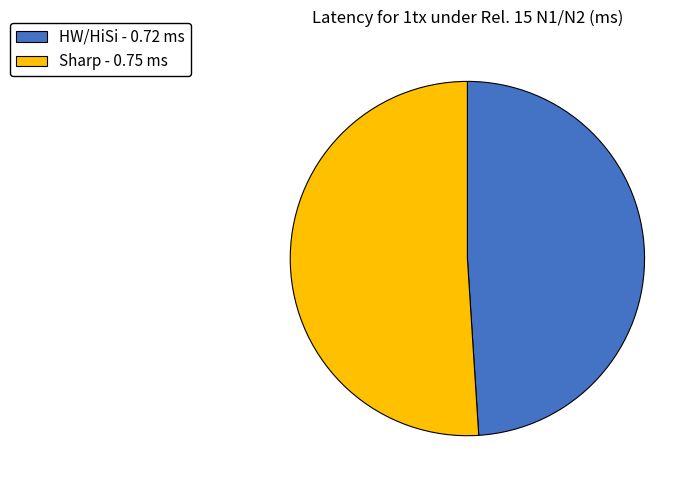

Which slice is the smallest?

HW/HiSi